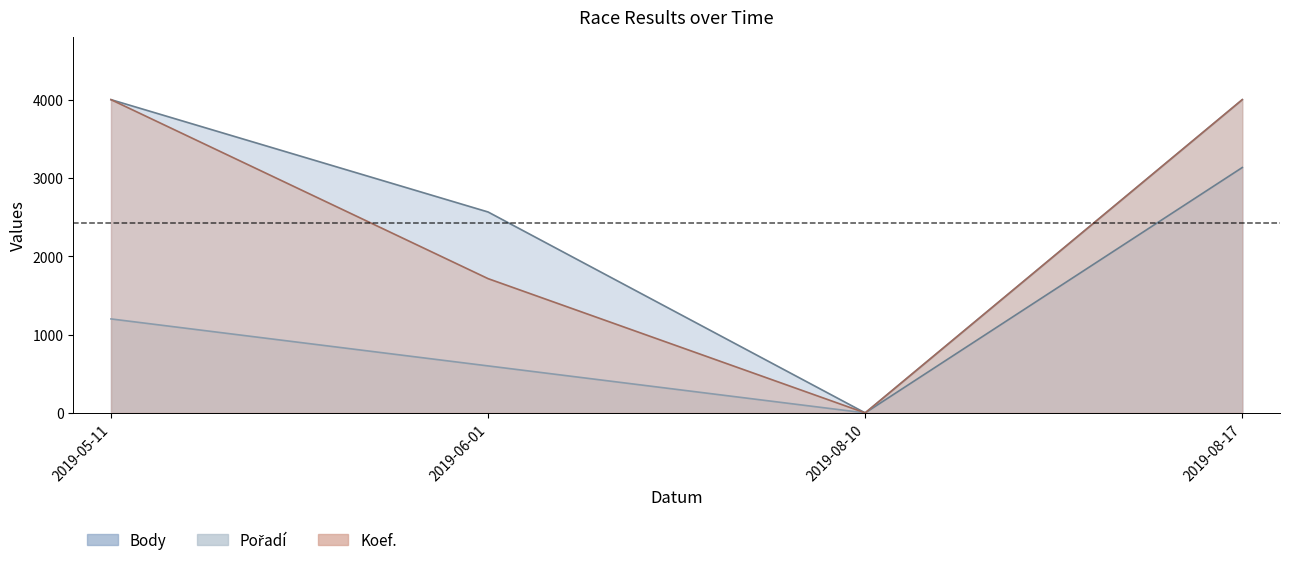

Reading left to right, transcribe all the data shown in this chart.

Body: 4000.0	2565.5	0.0	3133.5
Pořadí: 1200.0	600.0	0.0	4000.0
Koef.: 4000.0	1714.3	0.0	4000.0